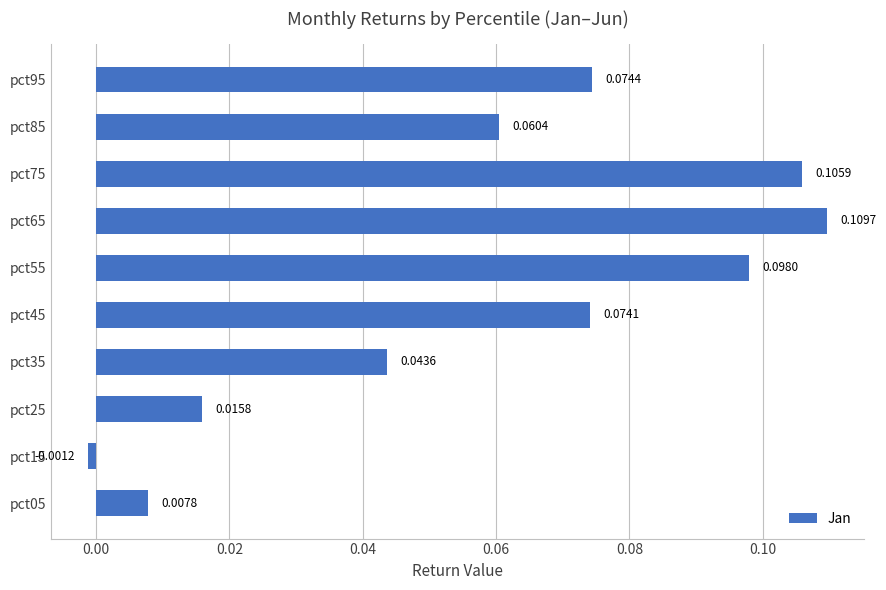

Rank the categories by value from highest to lowest.

pct65, pct75, pct55, pct95, pct45, pct85, pct35, pct25, pct05, pct15